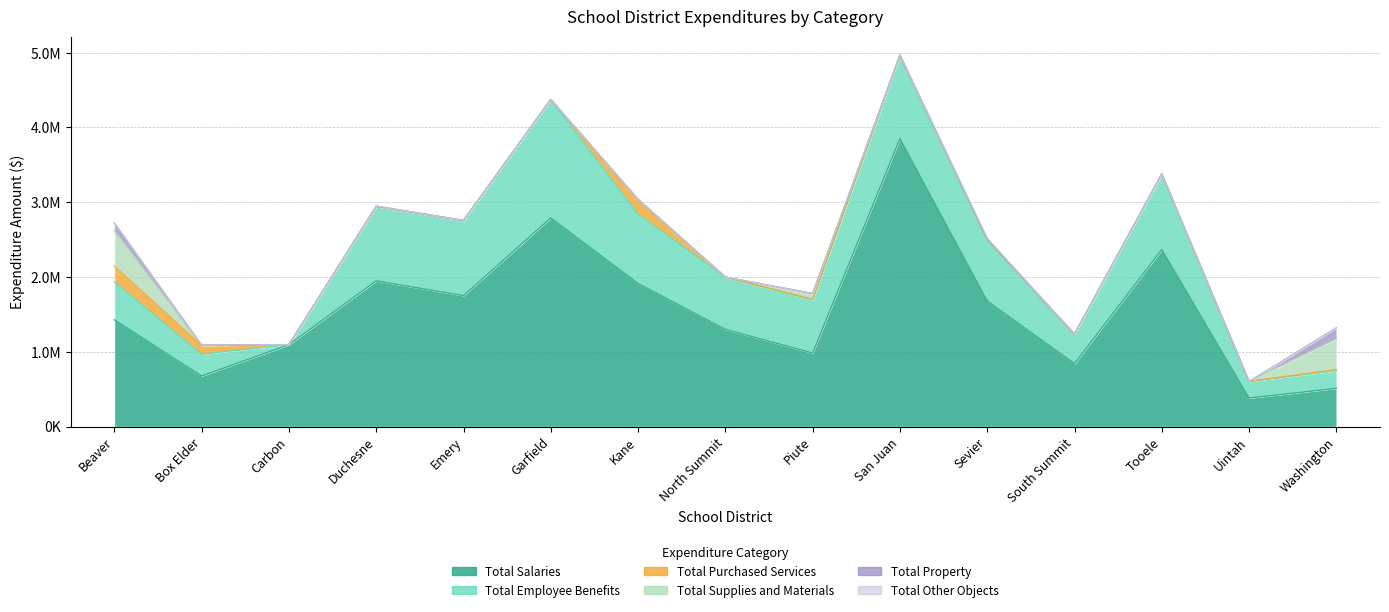

Reading right to left, list all the values displayed in this chart.

Total Salaries: 511099.9	382124.5	2366657.6	841984.5	1679002.6	3849629.6	983246.7	1299505.0	1912477.0	2790041.0	1750067.0	1948858.9	1095752.8	676255.3	1427084.3
Total Employee Benefits: 235139.7	221956.9	1010115.6	394231.5	822725.5	1105702.3	709398.7	699017.7	929028.3	1581683.0	1004817.0	993255.2	0.0	291374.6	507168.2
Total Purchased Services: 17757.8	0.0	0.0	0.0	0.0	9750.0	9975.1	0.0	195817.4	2400.0	0.0	0.0	0.0	115534.7	210245.6
Total Supplies and Materials: 410604.2	0.0	0.0	0.0	5735.0	1998.3	76153.5	0.0	285.0	0.0	0.0	0.0	0.0	3188.6	474432.7
Total Property: 144766.9	0.0	0.0	0.0	0.0	0.0	0.0	0.0	0.0	0.0	0.0	6630.0	0.0	3599.7	102270.8
Total Other Objects: 0.0	0.0	0.0	0.0	11443.0	0.0	0.0	0.0	0.0	0.0	0.0	0.0	0.0	0.0	1108.0